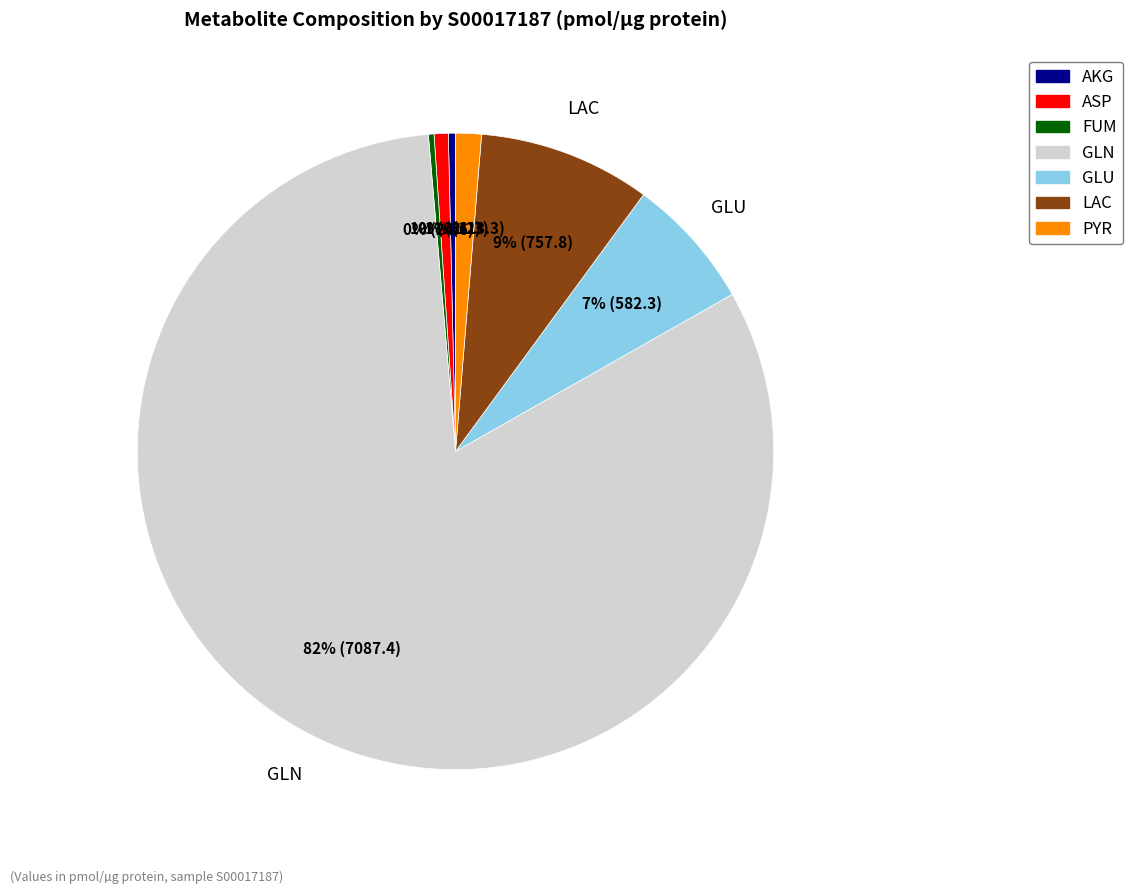

Which category has the biggest portion of the pie?

GLN